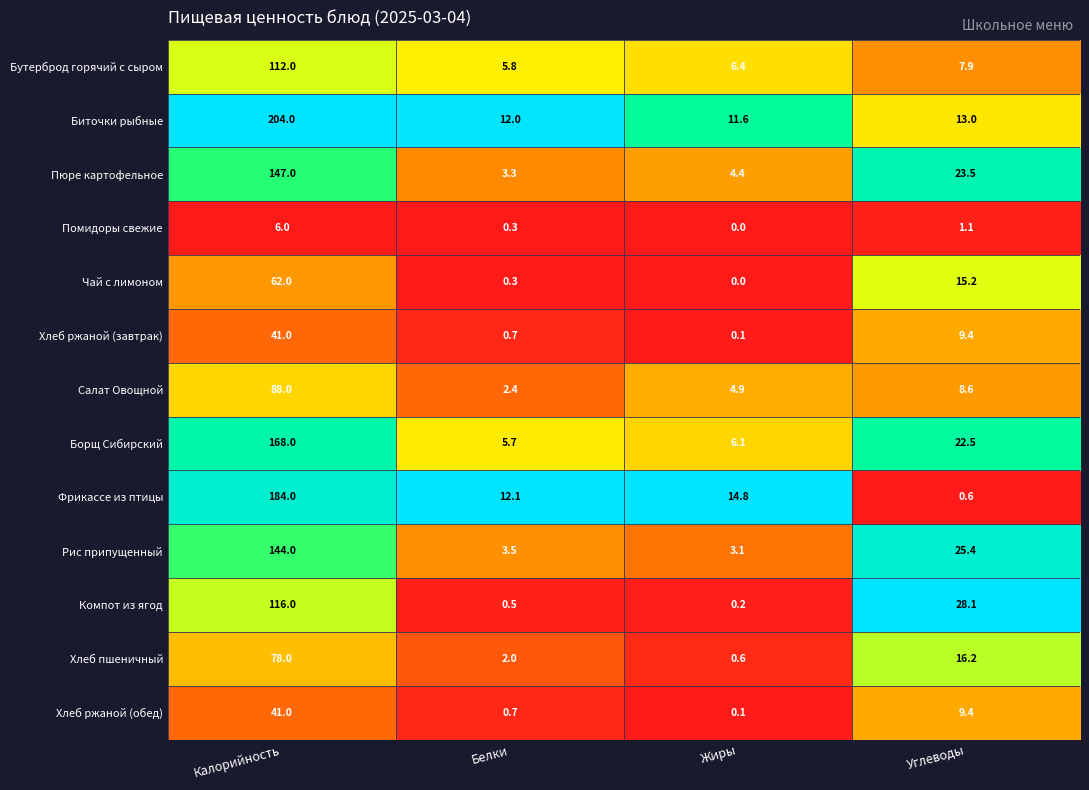

Which series has the largest total across all categories?

Биточки рыбные